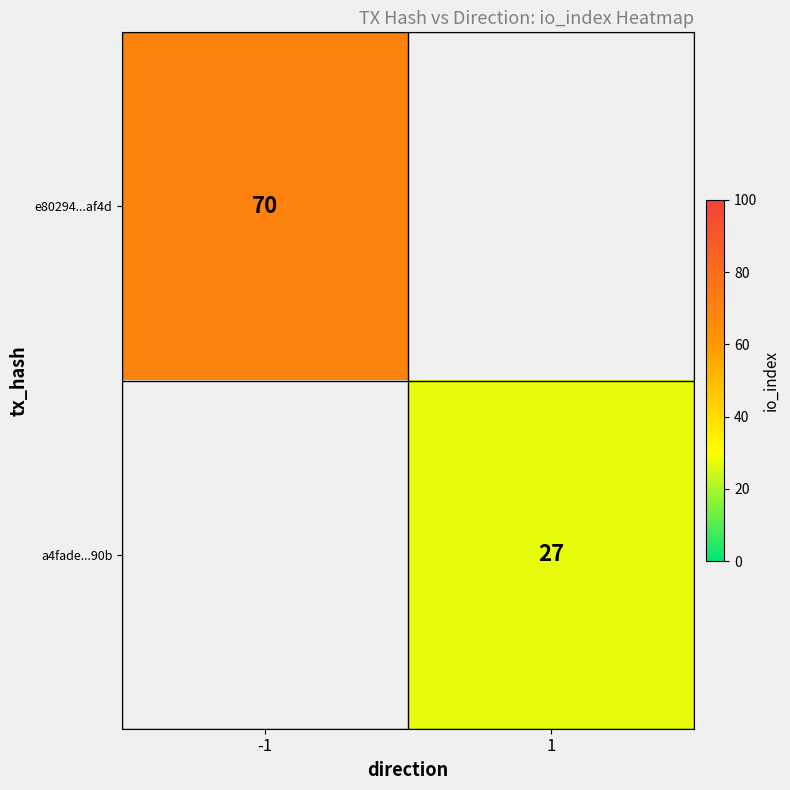

The value of a4fade...90b at 1 is 27.0. True or false?

True